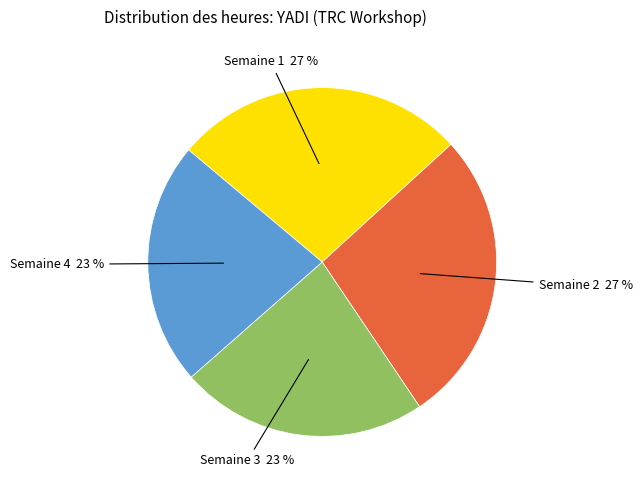

To the nearest percent, what is the average slice percentage?

25%